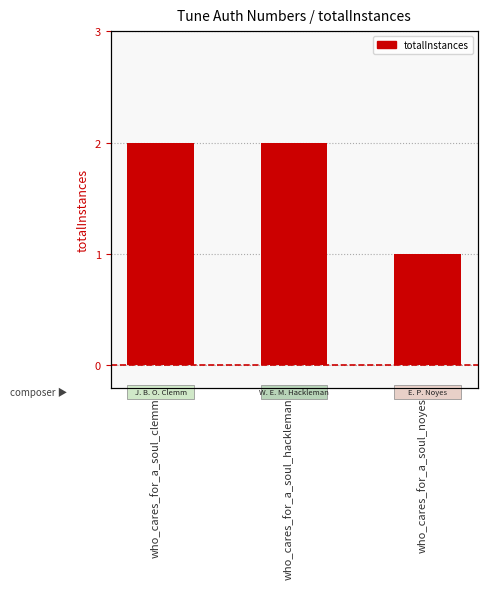

What is the ratio of the value at who_cares_for_a_soul_clemm to the value at who_cares_for_a_soul_noyes?

2.0